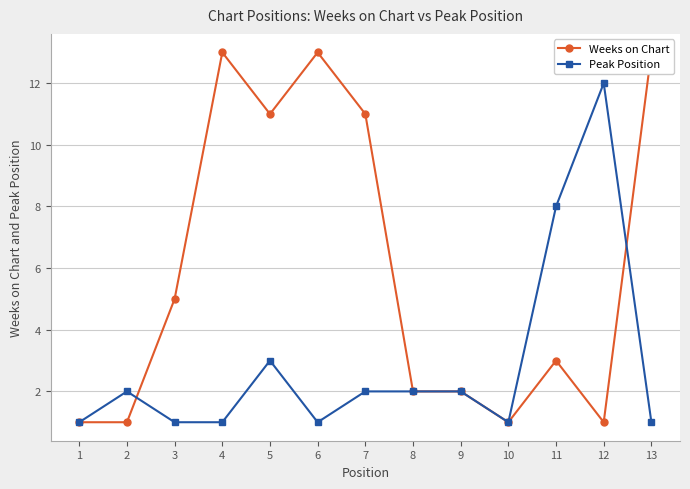

At which label does Weeks on Chart first exceed 3?

3